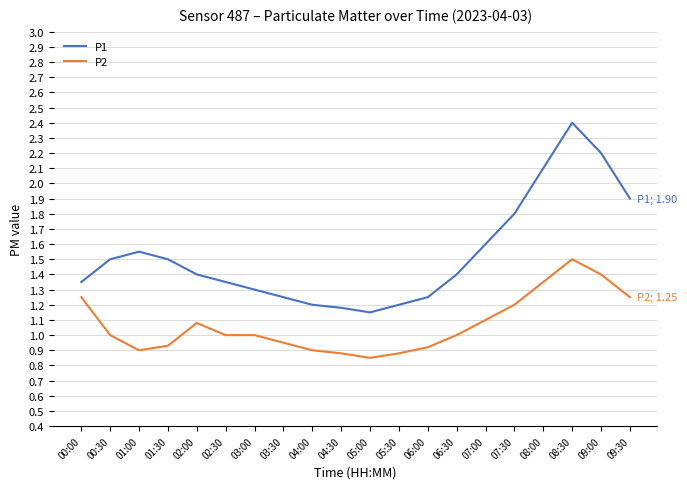

What is the difference between the P1 values at 08:30 and 08:00?

0.3